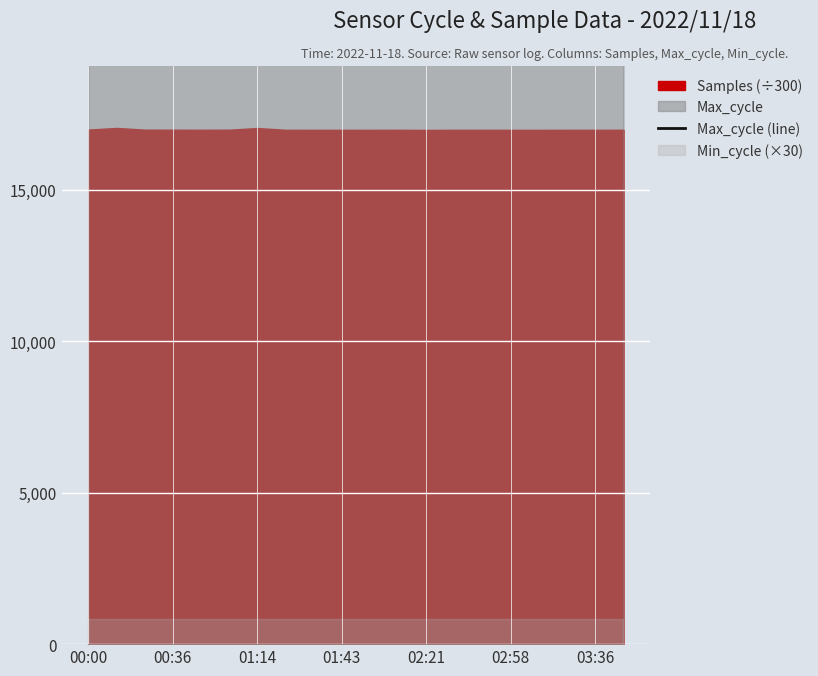

How many lines are shown in the chart?

1